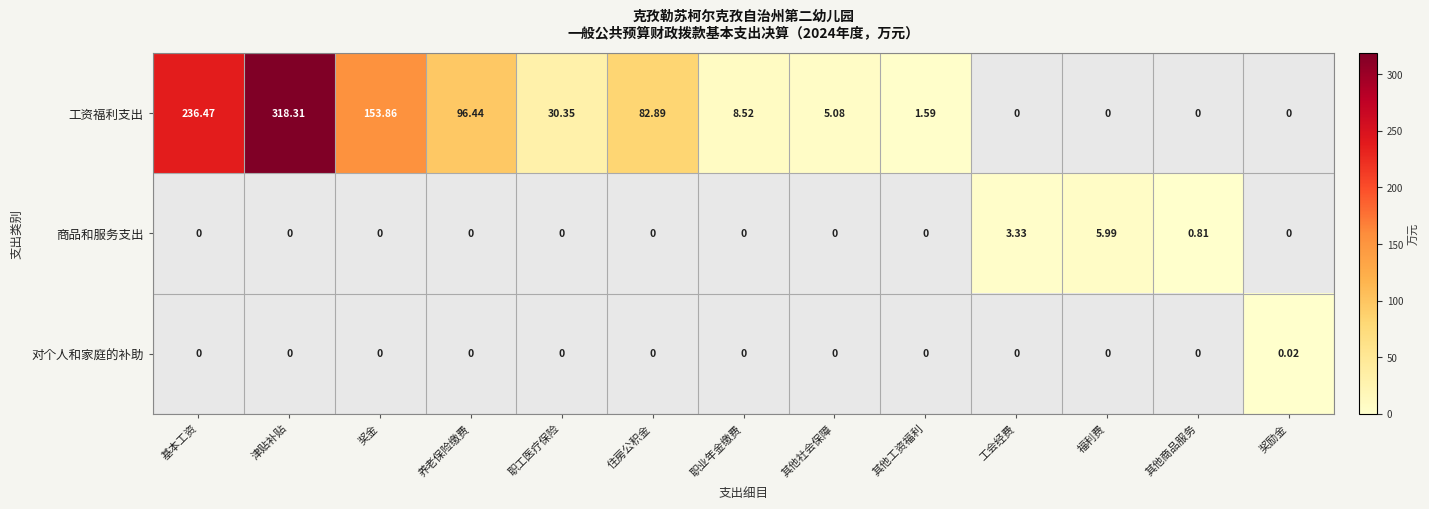

Which has a higher value, 职工医疗保险 or 津贴补贴?

津贴补贴